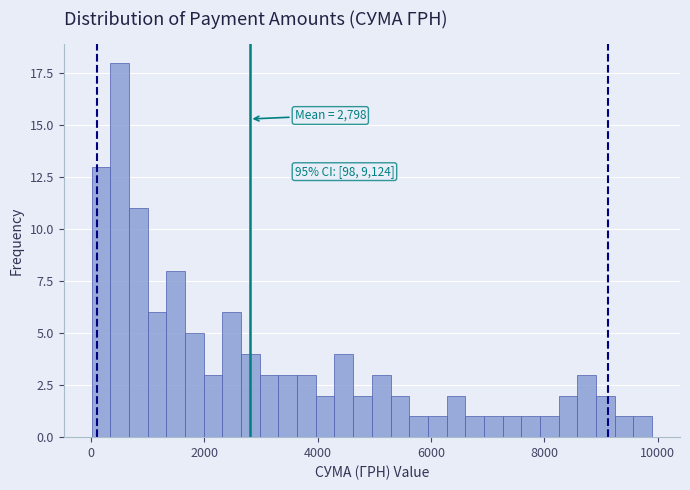

Around what value on the x-axis is the tallest bar? Give the approximate position of its centre, as read against the axis.

600